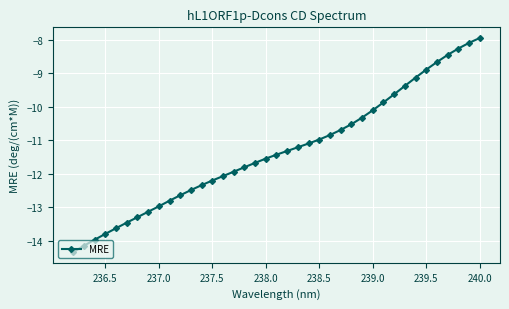

The value at 237.0 is -13.0. True or false?

True